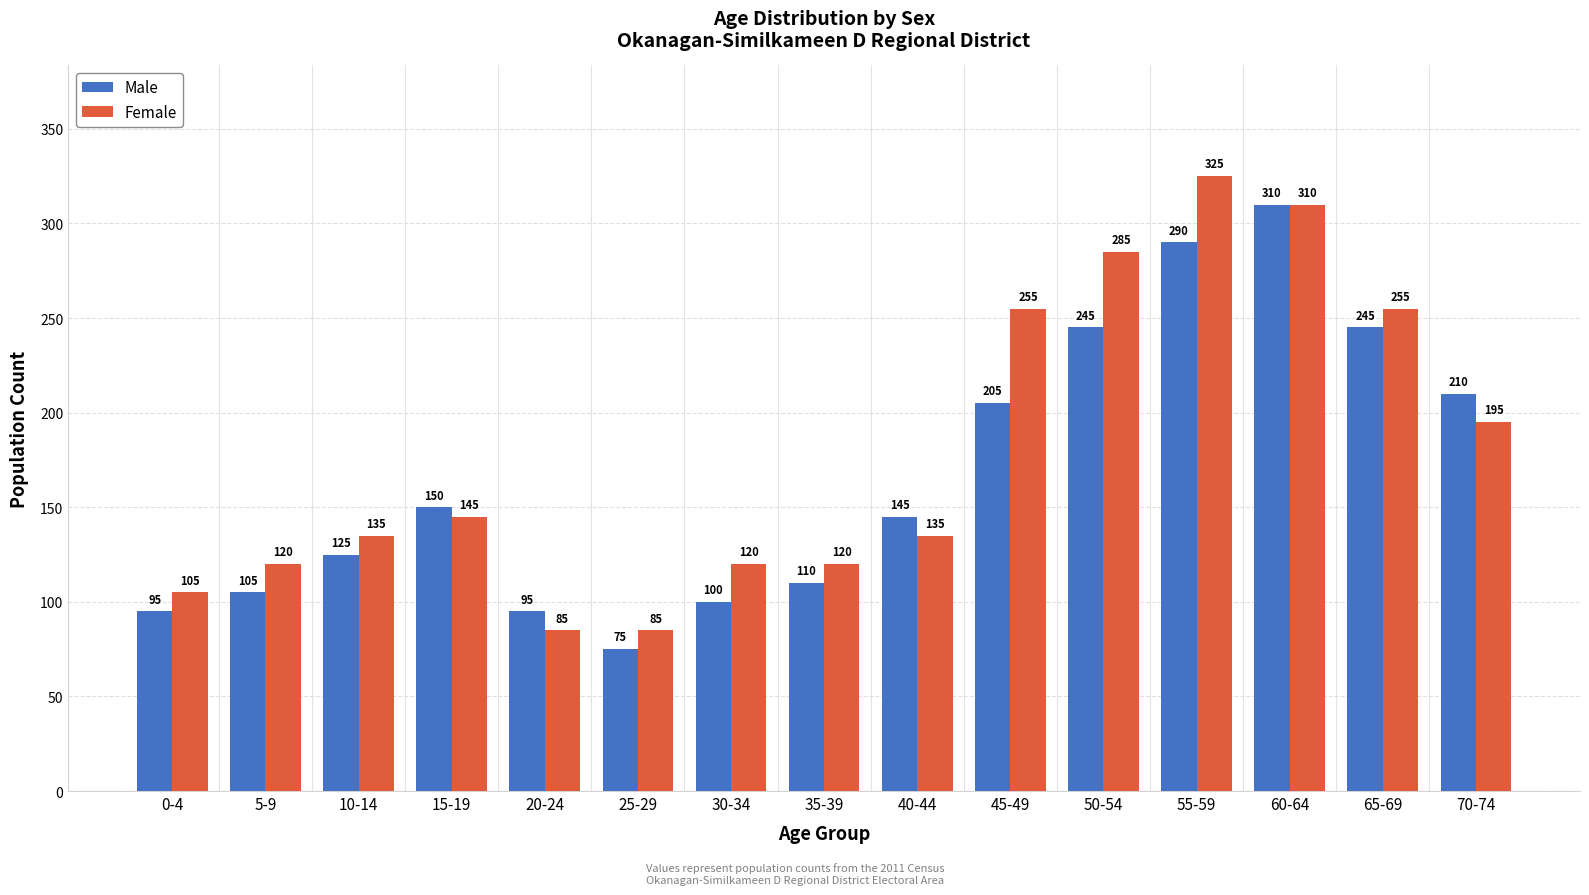

Are the bars grouped side by side (vs. stacked)?

Yes